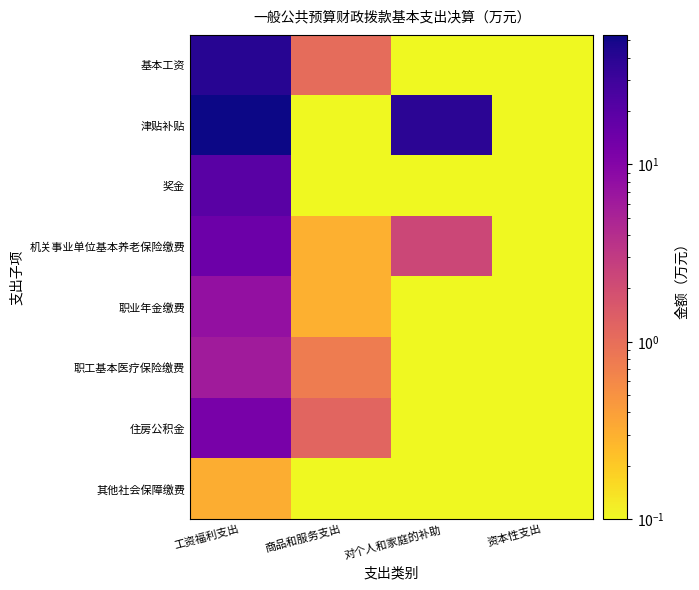

How many series are shown in this chart?

8